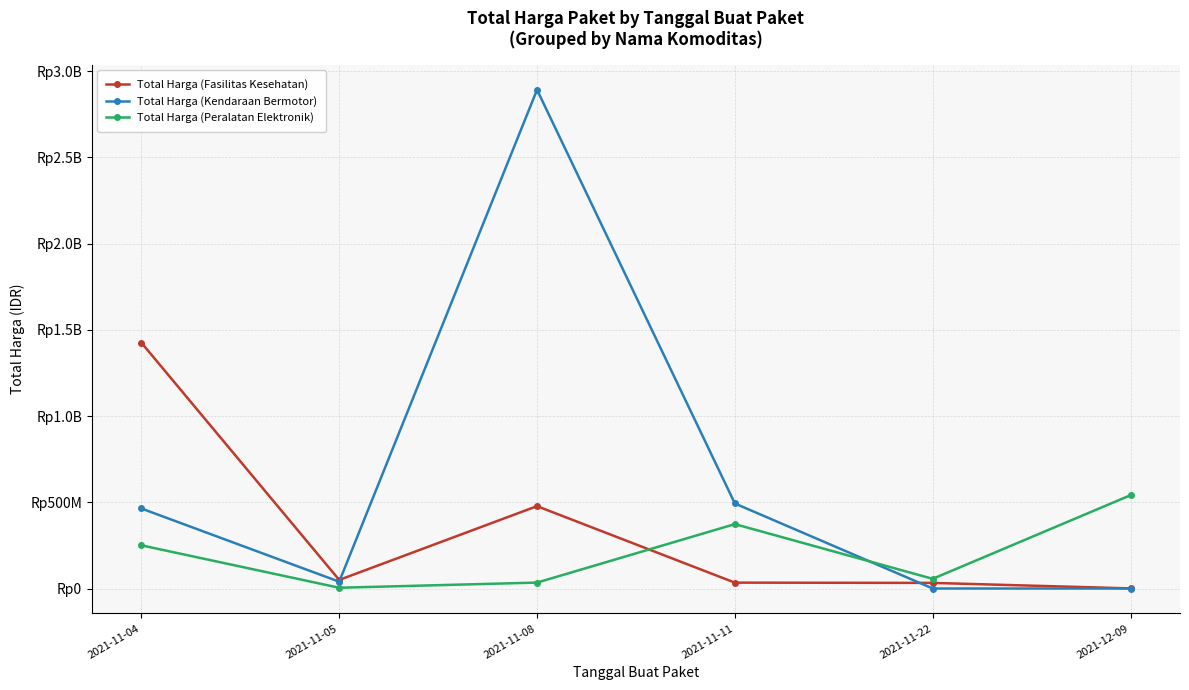

What are all the series names shown in the legend?

Total Harga (Fasilitas Kesehatan), Total Harga (Kendaraan Bermotor), Total Harga (Peralatan Elektronik)